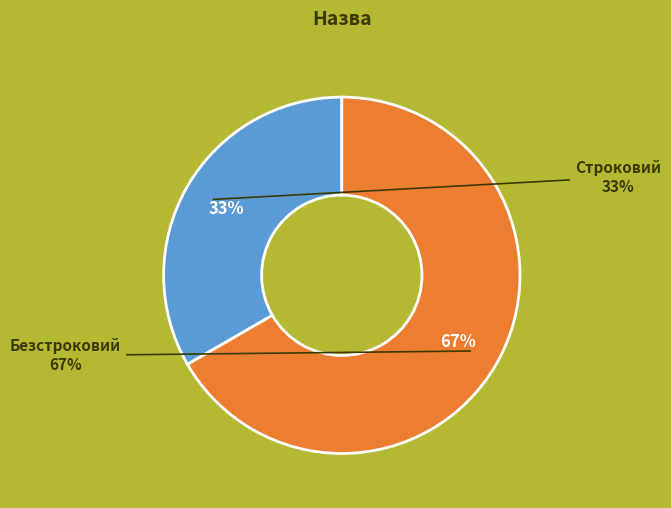

Rank the categories by value from lowest to highest.

Строковий, Безстроковий